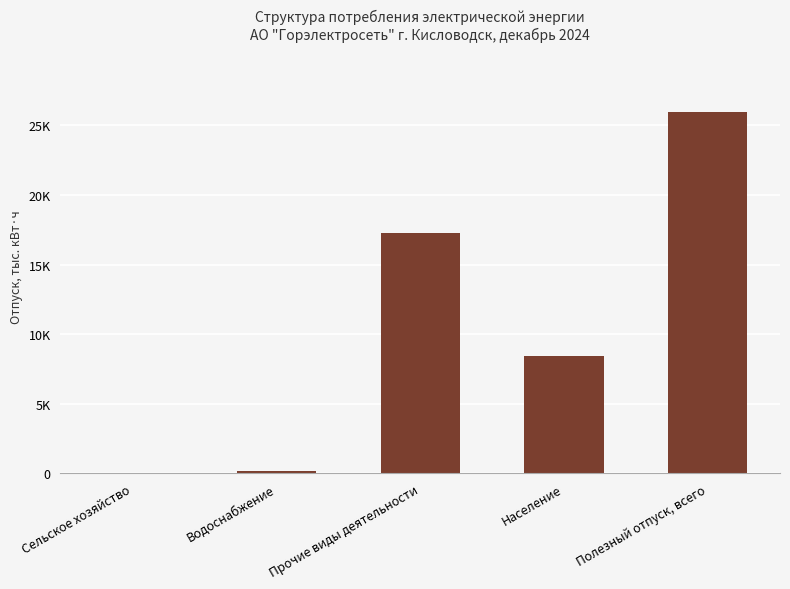

At which label is the value closest to 12969?

Прочие виды деятельности